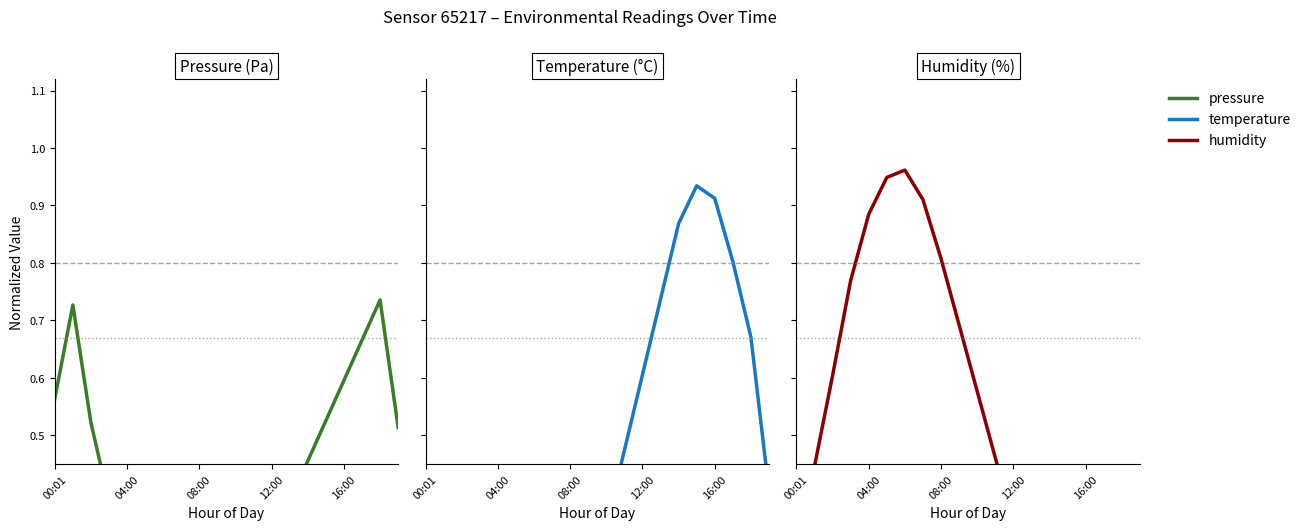

Read the humidity value at 17.

0.1